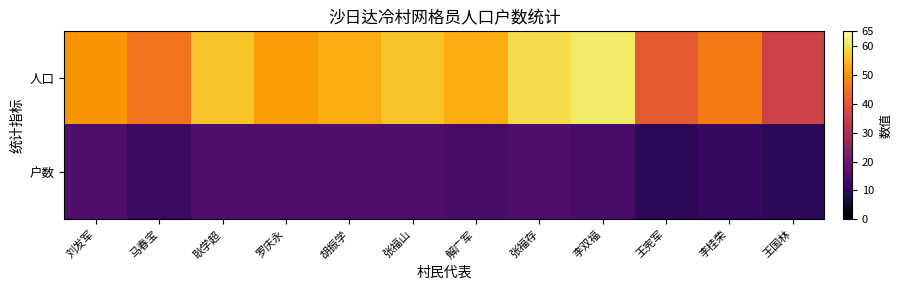

Rank the series at 罗庆永 from lowest to highest value.

户数, 人口